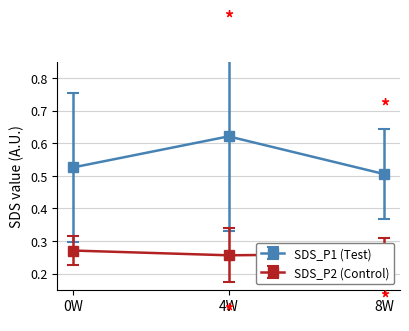

Count the SDS_P2 (Control) values in the range 0 to 1.

3